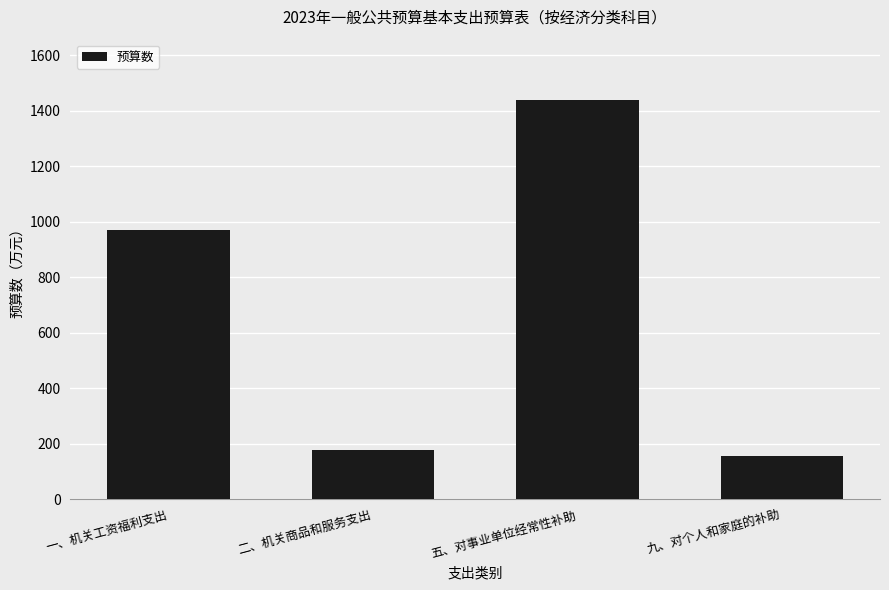

What is the ratio of the value at 五、对事业单位经常性补助 to the value at 二、机关商品和服务支出?

8.2